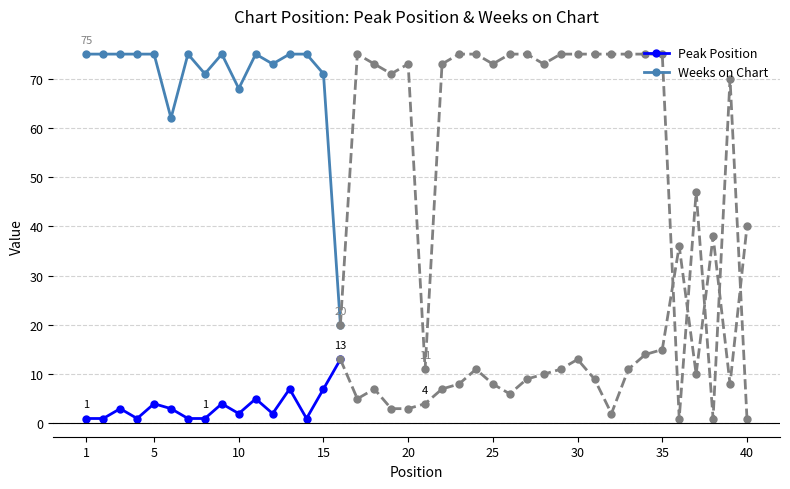

What is the difference between the maximum and minimum values in the Weeks on Chart series?

55